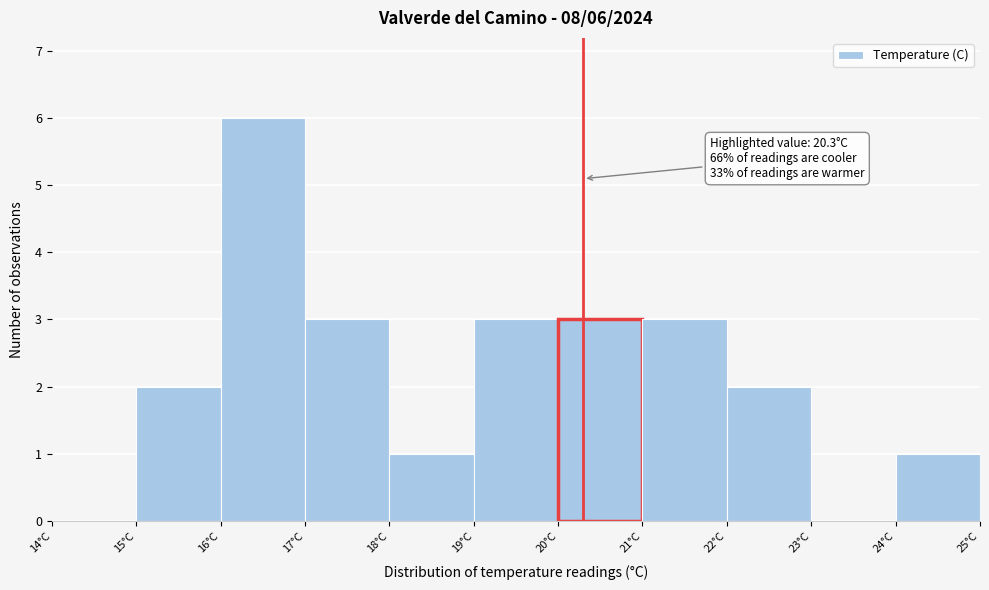

Over which range of the x-axis is the bar tallest?

16 to 17